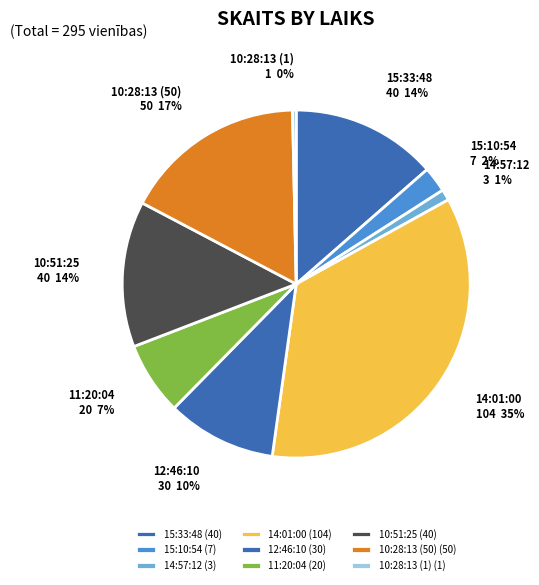

Is the sum of 15:33:48 and 15:10:54 greater than half?

No